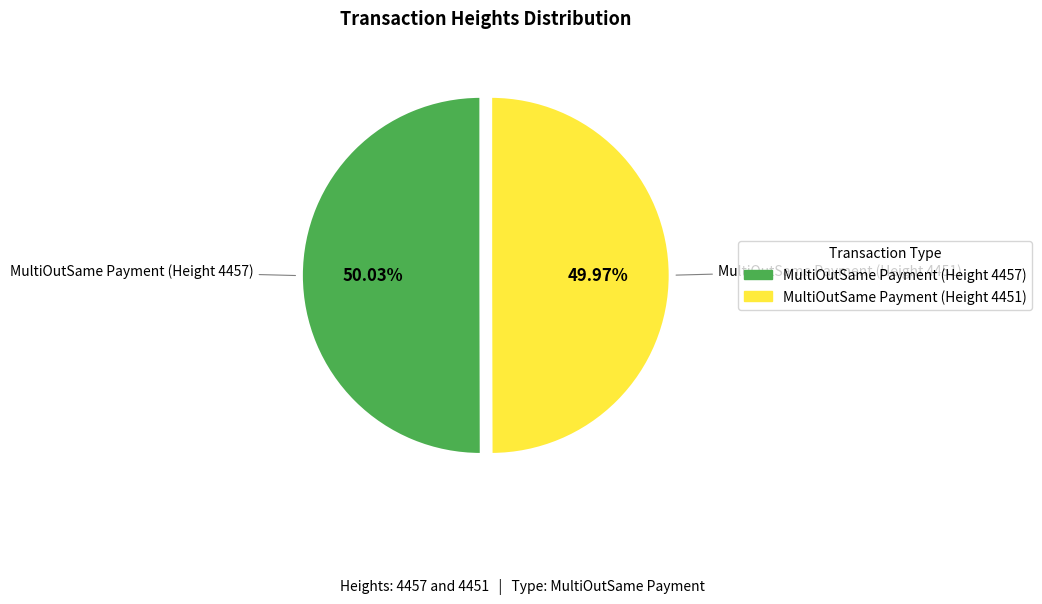

To the nearest percent, what portion does MultiOutSame Payment (Height 4451) represent?

50%